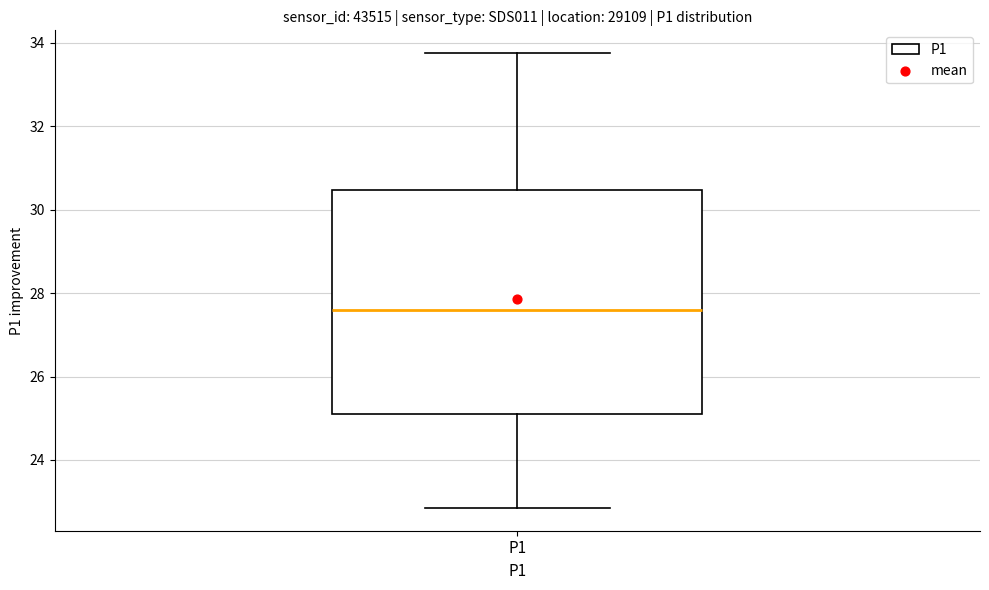

Transcribe this box plot: give where the median line is, the range the box spans, and where the two whiskers end, as read against the y-axis. The values are not printed on the chart, so give them approximately, as read against the axis.

median 27.6, box 25.2 to 30.4, whiskers 22.8 to 33.8